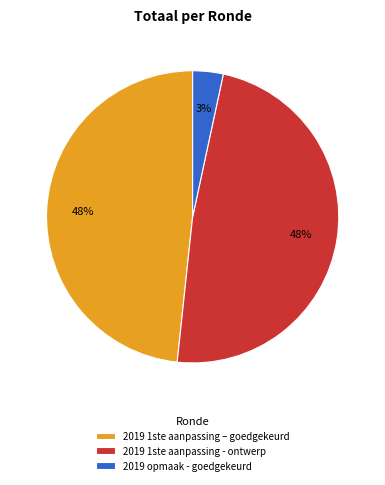

What is the smallest slice in the pie chart?

2019 opmaak - goedgekeurd